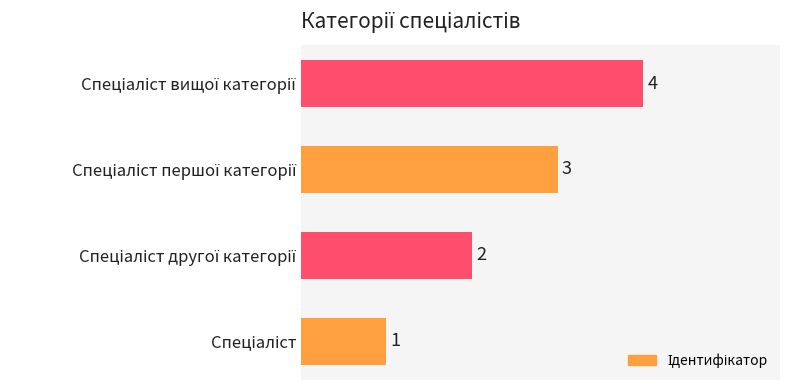

What is the maximum value shown in the chart?

4